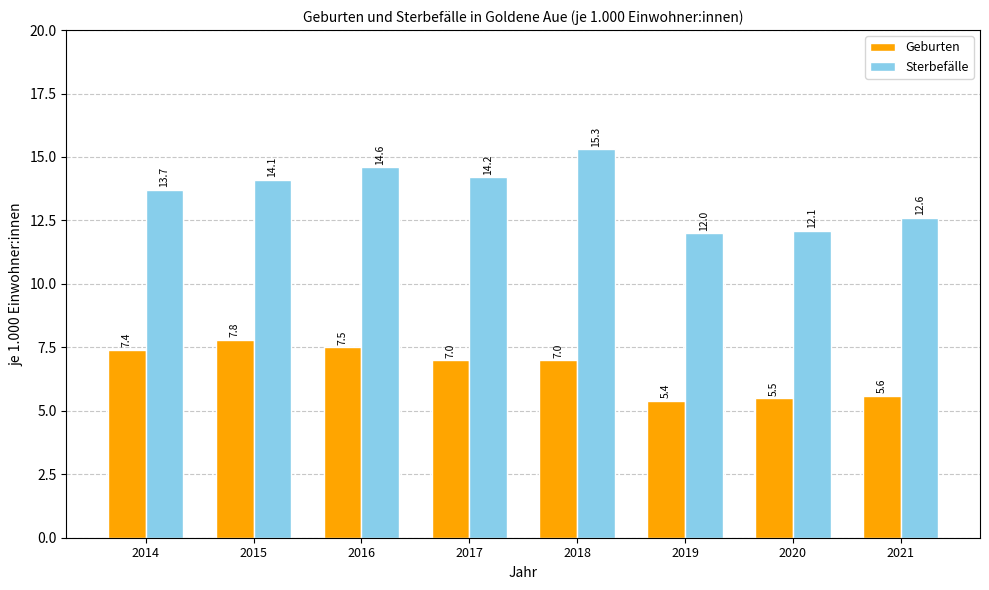

Is the value of Geburten at 2018 greater than the value of Sterbefälle at 2020?

No